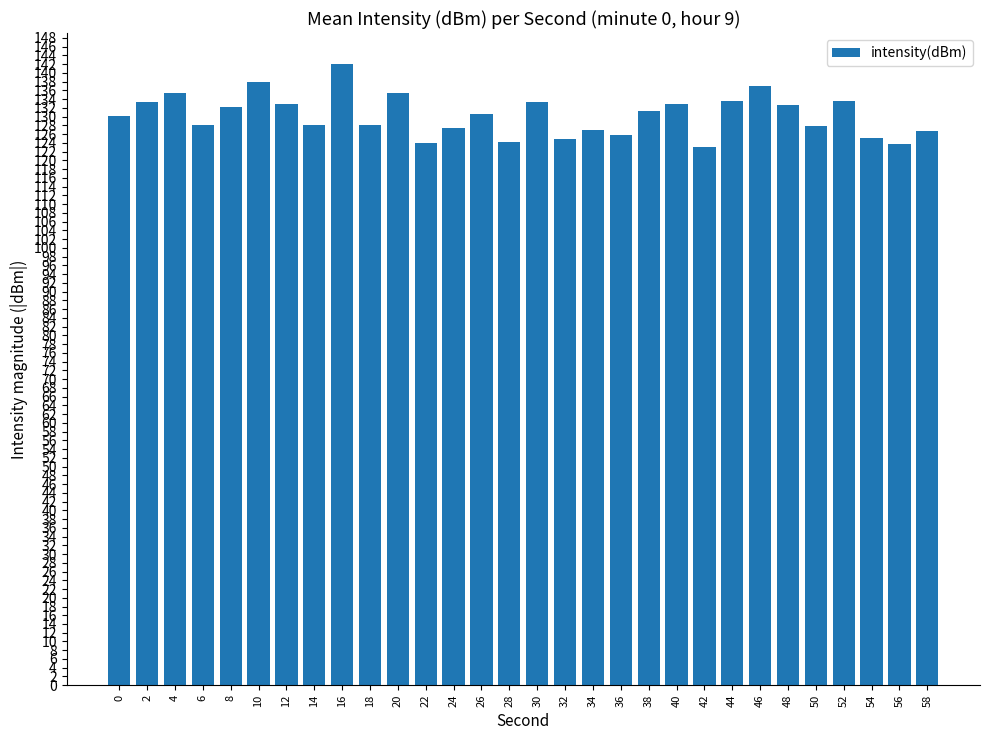

What is the value of the 30th bar from the left?

126.8